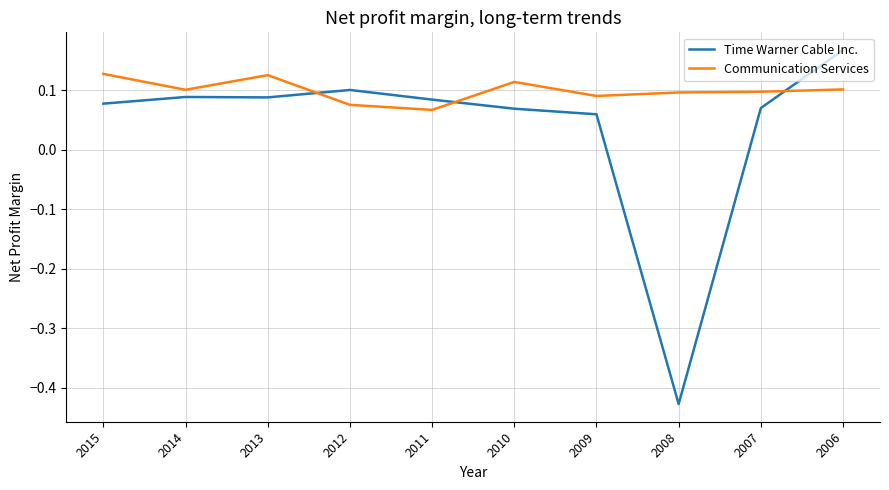

What is the total value across all series at 2008?

-0.3